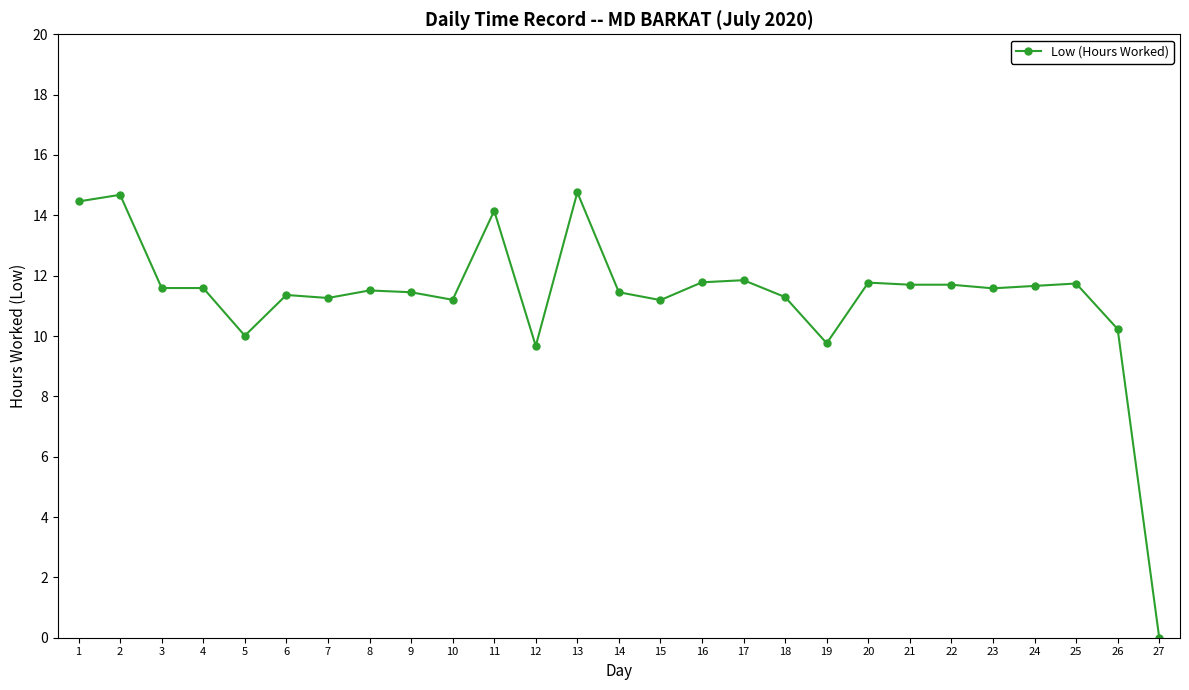

What is the difference between the values at 7 and 16?

0.5